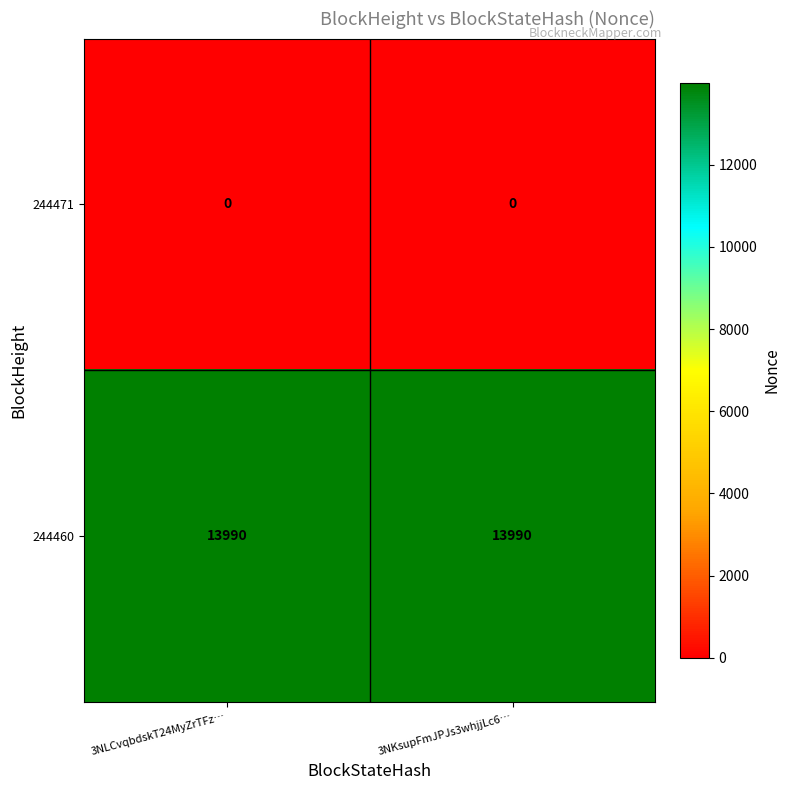

Rank the series by their maximum value, from highest to lowest.

244460, 244471